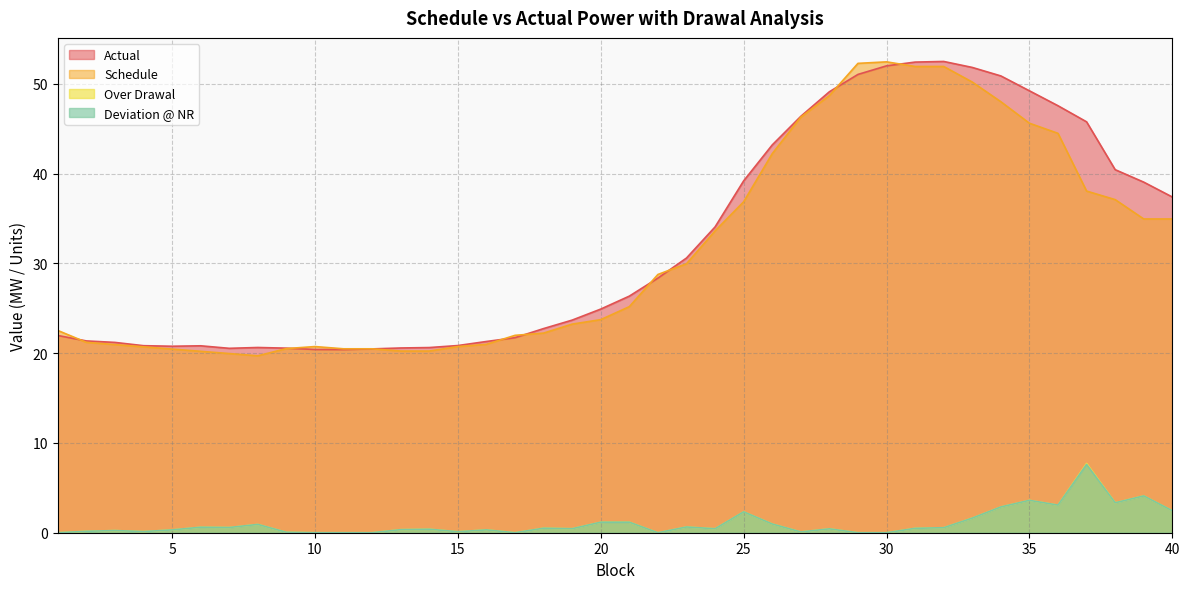

How many data points in Over Drawal are above 0?

32